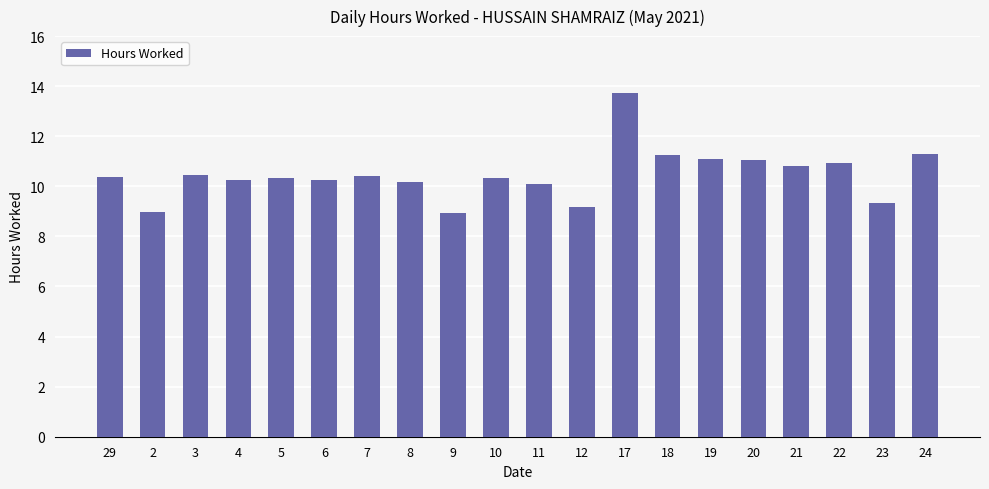

How many data points are less than 10?

4